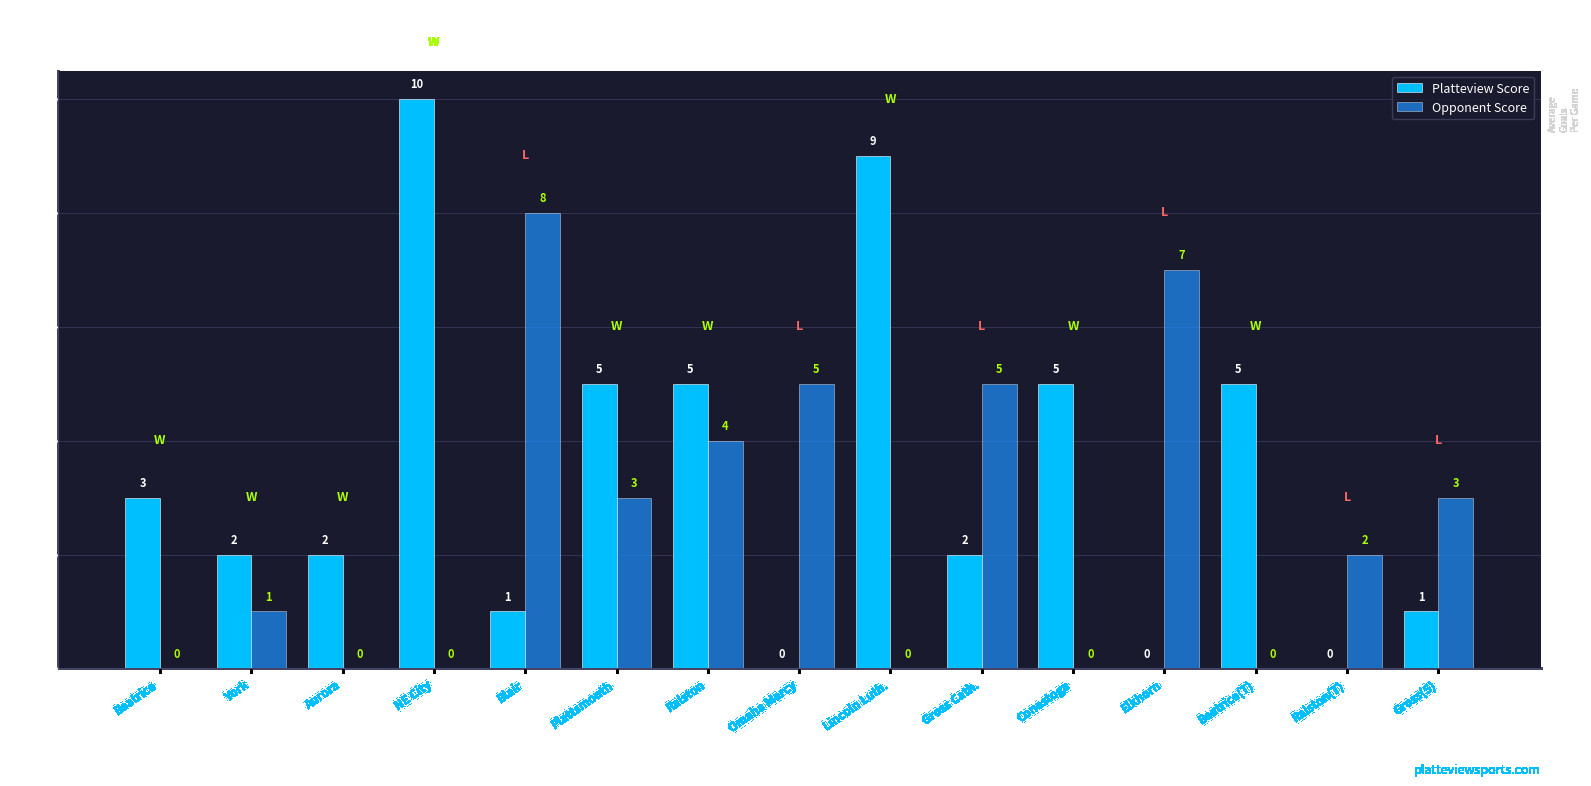

What is the sum of the Platteview Score values at Aurora and York?

4